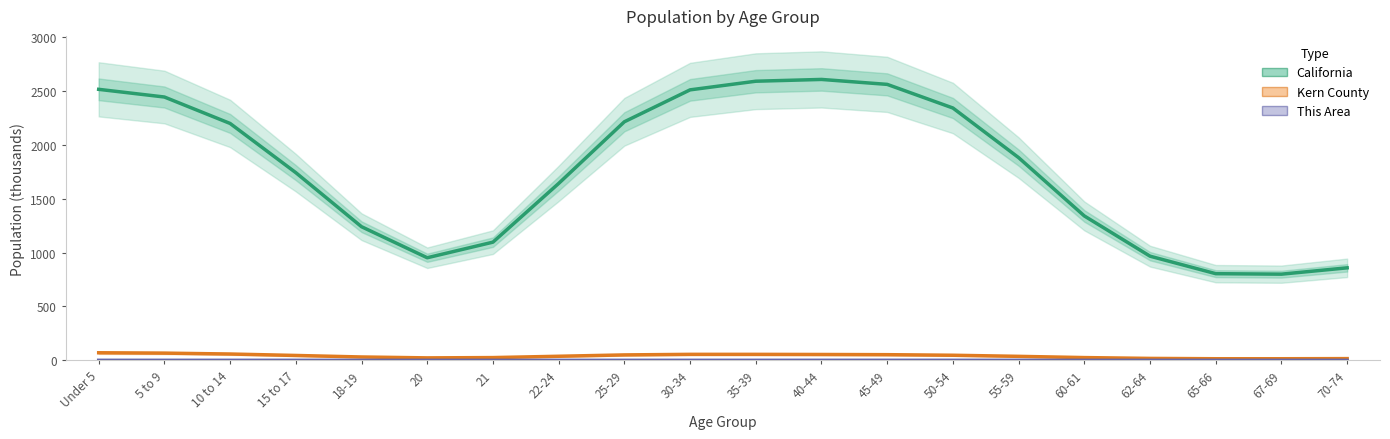

What is the difference between the maximum and second lowest values in the Kern County series?

55.3